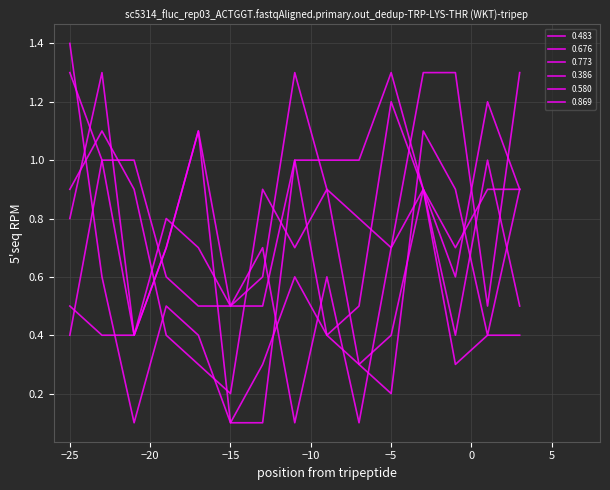

What is the lowest value of the 0.483 series?

0.4